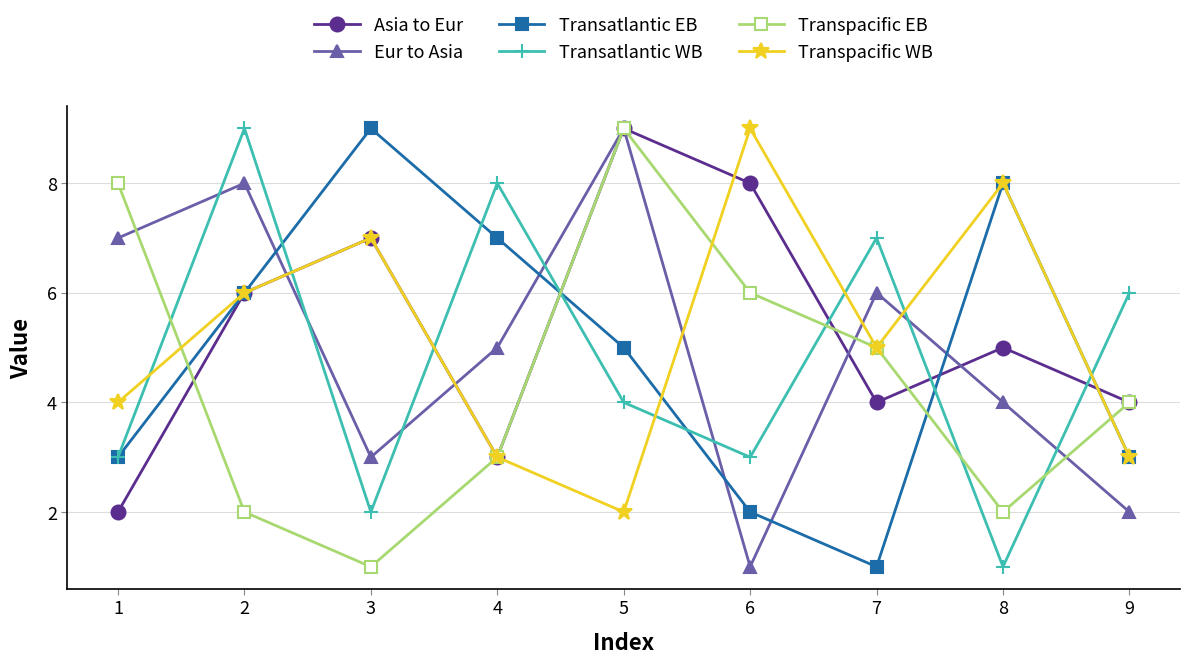

Is it true that Transatlantic WB equals 9 at 2?

True